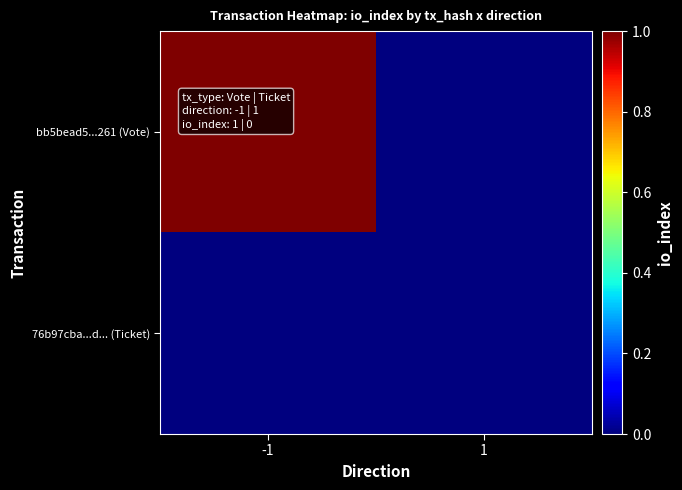

Which series changed the most between -1 and 1?

bb5bead5...261 (Vote)